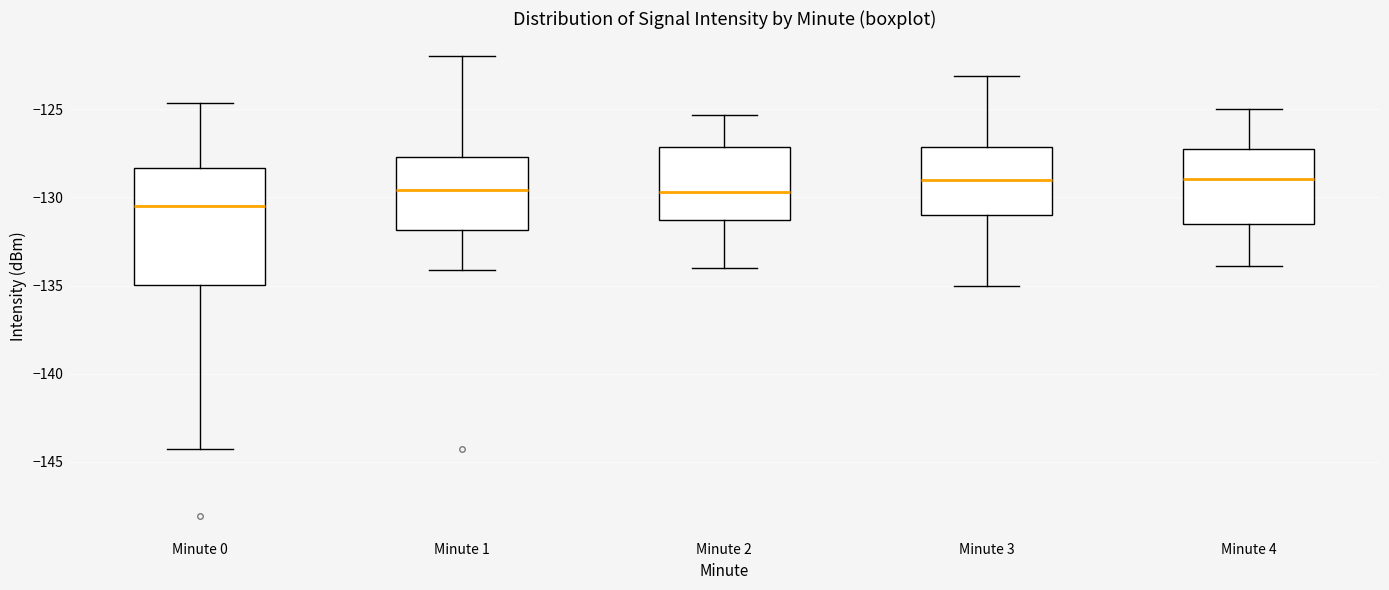

Reading left to right, transcribe this box plot: for each box, give where its median line is, the range the box spans, and where its two whiskers end, as read against the y-axis. The values are not printed on the chart, so give them approximately, as read against the axis.

Minute 0: median -130.5, box -135.0 to -128.5, whiskers -144.5 to -124.5
Minute 1: median -129.5, box -132.0 to -127.5, whiskers -134.0 to -122.0
Minute 2: median -129.5, box -131.5 to -127.0, whiskers -134.0 to -125.5
Minute 3: median -129.0, box -131.0 to -127.0, whiskers -135.0 to -123.0
Minute 4: median -129.0, box -131.5 to -127.0, whiskers -134.0 to -125.0